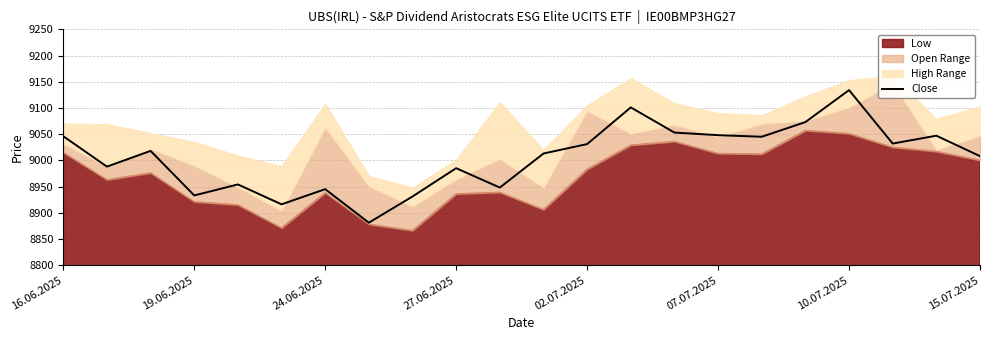

How many values are below 9018?

11